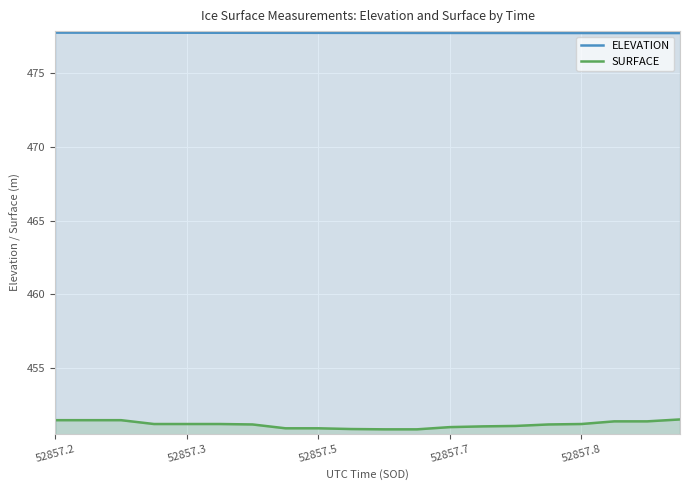

List the series in order of their peak value, highest first.

ELEVATION, SURFACE